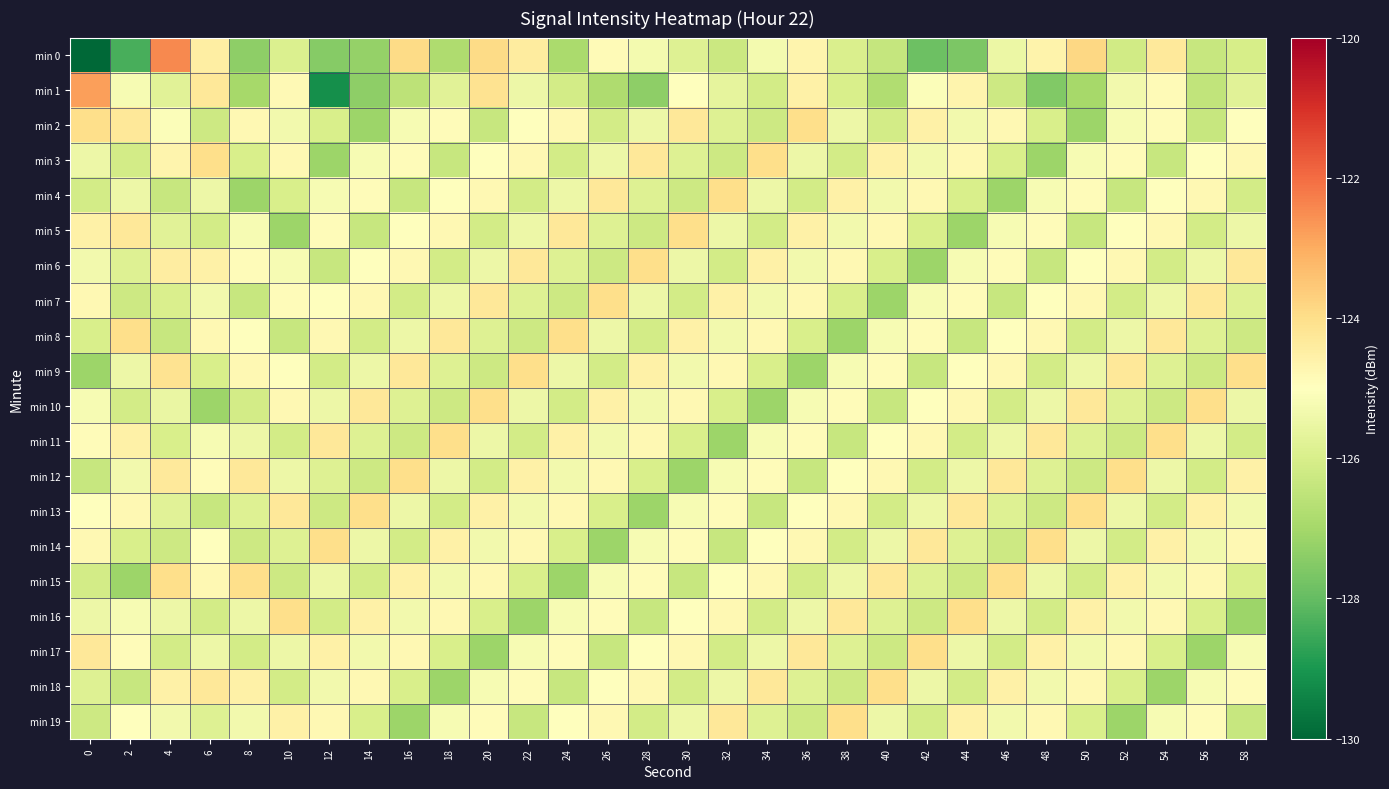

Reading right to left, transcribe all the data shown in this chart.

min 0: 58=-126.0	56=-126.4	54=-124.3	52=-126.2	50=-123.8	48=-124.6	46=-125.5	44=-127.7	42=-127.9	40=-126.4	38=-126.0	36=-124.7	34=-125.3	32=-126.3	30=-125.8	28=-125.3	26=-124.9	24=-126.9	22=-124.4	20=-123.9	18=-126.8	16=-123.9	14=-127.2	12=-127.5	10=-125.9	8=-127.4	6=-124.5	4=-122.5	2=-128.4	0=-220.3
min 1: 58=-125.8	56=-126.5	54=-124.9	52=-125.3	50=-127.0	48=-127.5	46=-126.2	44=-124.7	42=-125.1	40=-126.8	38=-126.0	36=-124.6	34=-126.1	32=-125.7	30=-125.0	28=-127.4	26=-126.8	24=-126.1	22=-125.4	20=-124.1	18=-125.7	16=-126.5	14=-127.4	12=-129.2	10=-124.8	8=-127.0	6=-124.3	4=-125.8	2=-125.2	0=-122.8
min 2: 58=-125.0	56=-126.3	54=-124.9	52=-125.2	50=-127.1	48=-126.0	46=-124.8	44=-125.3	42=-124.5	40=-126.1	38=-125.4	36=-124.0	34=-126.2	32=-125.8	30=-124.3	28=-125.4	26=-126.1	24=-124.8	22=-125.0	20=-126.3	18=-124.9	16=-125.2	14=-127.1	12=-126.0	10=-125.3	8=-124.8	6=-126.2	4=-125.1	2=-124.3	0=-124.0
min 3: 58=-124.8	56=-125.0	54=-126.3	52=-124.9	50=-125.2	48=-127.1	46=-126.0	44=-124.8	42=-125.3	40=-124.5	38=-126.1	36=-125.4	34=-124.0	32=-126.2	30=-125.8	28=-124.3	26=-125.4	24=-126.1	22=-124.8	20=-125.0	18=-126.3	16=-124.9	14=-125.2	12=-127.1	10=-124.8	8=-126.0	6=-124.0	4=-124.7	2=-126.1	0=-125.4
min 4: 58=-126.1	56=-124.8	54=-125.0	52=-126.3	50=-124.9	48=-125.2	46=-127.1	44=-126.0	42=-124.8	40=-125.3	38=-124.5	36=-126.1	34=-125.4	32=-124.0	30=-126.2	28=-125.8	26=-124.3	24=-125.4	22=-126.1	20=-124.8	18=-125.0	16=-126.3	14=-124.9	12=-125.2	10=-126.0	8=-127.1	6=-125.4	4=-126.3	2=-125.4	0=-126.1
min 5: 58=-125.4	56=-126.1	54=-124.8	52=-125.0	50=-126.3	48=-124.9	46=-125.2	44=-127.1	42=-126.0	40=-124.8	38=-125.3	36=-124.5	34=-126.1	32=-125.4	30=-124.0	28=-126.2	26=-125.8	24=-124.3	22=-125.4	20=-126.1	18=-124.8	16=-125.0	14=-126.3	12=-124.9	10=-127.1	8=-125.2	6=-126.1	4=-125.8	2=-124.3	0=-124.5
min 6: 58=-124.3	56=-125.4	54=-126.1	52=-124.8	50=-125.0	48=-126.3	46=-124.9	44=-125.2	42=-127.1	40=-126.0	38=-124.8	36=-125.3	34=-124.5	32=-126.1	30=-125.4	28=-124.0	26=-126.2	24=-125.8	22=-124.3	20=-125.4	18=-126.1	16=-124.8	14=-125.0	12=-126.3	10=-125.2	8=-124.9	6=-124.5	4=-124.4	2=-125.8	0=-125.3
min 7: 58=-125.8	56=-124.3	54=-125.4	52=-126.1	50=-124.8	48=-125.0	46=-126.3	44=-124.9	42=-125.2	40=-127.1	38=-126.0	36=-124.8	34=-125.3	32=-124.5	30=-126.1	28=-125.4	26=-124.0	24=-126.2	22=-125.8	20=-124.3	18=-125.4	16=-126.1	14=-124.8	12=-125.0	10=-124.9	8=-126.3	6=-125.3	4=-126.0	2=-126.2	0=-124.8
min 8: 58=-126.2	56=-125.8	54=-124.3	52=-125.4	50=-126.1	48=-124.8	46=-125.0	44=-126.3	42=-124.9	40=-125.2	38=-127.1	36=-126.0	34=-124.8	32=-125.3	30=-124.5	28=-126.1	26=-125.4	24=-124.0	22=-126.2	20=-125.8	18=-124.3	16=-125.4	14=-126.1	12=-124.8	10=-126.3	8=-125.0	6=-124.8	4=-126.4	2=-124.0	0=-126.0
min 9: 58=-124.0	56=-126.2	54=-125.8	52=-124.3	50=-125.4	48=-126.1	46=-124.8	44=-125.0	42=-126.3	40=-124.9	38=-125.2	36=-127.1	34=-126.0	32=-124.8	30=-125.3	28=-124.5	26=-126.1	24=-125.4	22=-124.0	20=-126.2	18=-125.8	16=-124.3	14=-125.4	12=-126.1	10=-125.0	8=-124.8	6=-126.0	4=-124.1	2=-125.4	0=-127.1
min 10: 58=-125.4	56=-124.0	54=-126.2	52=-125.8	50=-124.3	48=-125.4	46=-126.1	44=-124.8	42=-125.0	40=-126.3	38=-124.9	36=-125.2	34=-127.1	32=-126.0	30=-124.8	28=-125.3	26=-124.5	24=-126.1	22=-125.4	20=-124.0	18=-126.2	16=-125.8	14=-124.3	12=-125.4	10=-124.8	8=-126.1	6=-127.1	4=-125.5	2=-126.1	0=-125.2
min 11: 58=-126.1	56=-125.4	54=-124.0	52=-126.2	50=-125.8	48=-124.3	46=-125.4	44=-126.1	42=-124.8	40=-125.0	38=-126.3	36=-124.9	34=-125.2	32=-127.1	30=-126.0	28=-124.8	26=-125.3	24=-124.5	22=-126.1	20=-125.4	18=-124.0	16=-126.2	14=-125.8	12=-124.3	10=-126.1	8=-125.4	6=-125.2	4=-126.0	2=-124.5	0=-124.9
min 12: 58=-124.5	56=-126.1	54=-125.4	52=-124.0	50=-126.2	48=-125.8	46=-124.3	44=-125.4	42=-126.1	40=-124.8	38=-125.0	36=-126.3	34=-124.9	32=-125.2	30=-127.1	28=-126.0	26=-124.8	24=-125.3	22=-124.5	20=-126.1	18=-125.4	16=-124.0	14=-126.2	12=-125.8	10=-125.4	8=-124.3	6=-124.9	4=-124.3	2=-125.3	0=-126.3
min 13: 58=-125.3	56=-124.5	54=-126.1	52=-125.4	50=-124.0	48=-126.2	46=-125.8	44=-124.3	42=-125.4	40=-126.1	38=-124.8	36=-125.0	34=-126.3	32=-124.9	30=-125.2	28=-127.1	26=-126.0	24=-124.8	22=-125.3	20=-124.5	18=-126.1	16=-125.4	14=-124.0	12=-126.2	10=-124.3	8=-125.8	6=-126.3	4=-125.8	2=-124.8	0=-125.0
min 14: 58=-124.8	56=-125.3	54=-124.5	52=-126.1	50=-125.4	48=-124.0	46=-126.2	44=-125.8	42=-124.3	40=-125.4	38=-126.1	36=-124.8	34=-125.0	32=-126.3	30=-124.9	28=-125.2	26=-127.1	24=-126.0	22=-124.8	20=-125.3	18=-124.5	16=-126.1	14=-125.4	12=-124.0	10=-125.8	8=-126.2	6=-125.0	4=-126.2	2=-126.0	0=-124.8
min 15: 58=-126.0	56=-124.8	54=-125.3	52=-124.5	50=-126.1	48=-125.4	46=-124.0	44=-126.2	42=-125.8	40=-124.3	38=-125.4	36=-126.1	34=-124.8	32=-125.0	30=-126.3	28=-124.9	26=-125.2	24=-127.1	22=-126.0	20=-124.8	18=-125.3	16=-124.5	14=-126.1	12=-125.4	10=-126.2	8=-124.0	6=-124.8	4=-124.0	2=-127.1	0=-126.1
min 16: 58=-127.1	56=-126.0	54=-124.8	52=-125.3	50=-124.5	48=-126.1	46=-125.4	44=-124.0	42=-126.2	40=-125.8	38=-124.3	36=-125.4	34=-126.1	32=-124.8	30=-125.0	28=-126.3	26=-124.9	24=-125.2	22=-127.1	20=-126.0	18=-124.8	16=-125.3	14=-124.5	12=-126.1	10=-124.0	8=-125.4	6=-126.1	4=-125.4	2=-125.2	0=-125.4
min 17: 58=-125.2	56=-127.1	54=-126.0	52=-124.8	50=-125.3	48=-124.5	46=-126.1	44=-125.4	42=-124.0	40=-126.2	38=-125.8	36=-124.3	34=-125.4	32=-126.1	30=-124.8	28=-125.0	26=-126.3	24=-124.9	22=-125.2	20=-127.1	18=-126.0	16=-124.8	14=-125.3	12=-124.5	10=-125.4	8=-126.1	6=-125.4	4=-126.1	2=-124.9	0=-124.3
min 18: 58=-124.9	56=-125.2	54=-127.1	52=-126.0	50=-124.8	48=-125.3	46=-124.5	44=-126.1	42=-125.4	40=-124.0	38=-126.2	36=-125.8	34=-124.3	32=-125.4	30=-126.1	28=-124.8	26=-125.0	24=-126.3	22=-124.9	20=-125.2	18=-127.1	16=-126.0	14=-124.8	12=-125.3	10=-126.1	8=-124.5	6=-124.3	4=-124.5	2=-126.3	0=-125.8
min 19: 58=-126.3	56=-124.9	54=-125.2	52=-127.1	50=-126.0	48=-124.8	46=-125.3	44=-124.5	42=-126.1	40=-125.4	38=-124.0	36=-126.2	34=-125.8	32=-124.3	30=-125.4	28=-126.1	26=-124.8	24=-125.0	22=-126.3	20=-124.9	18=-125.2	16=-127.1	14=-126.0	12=-124.8	10=-124.5	8=-125.3	6=-125.8	4=-125.3	2=-125.0	0=-126.2